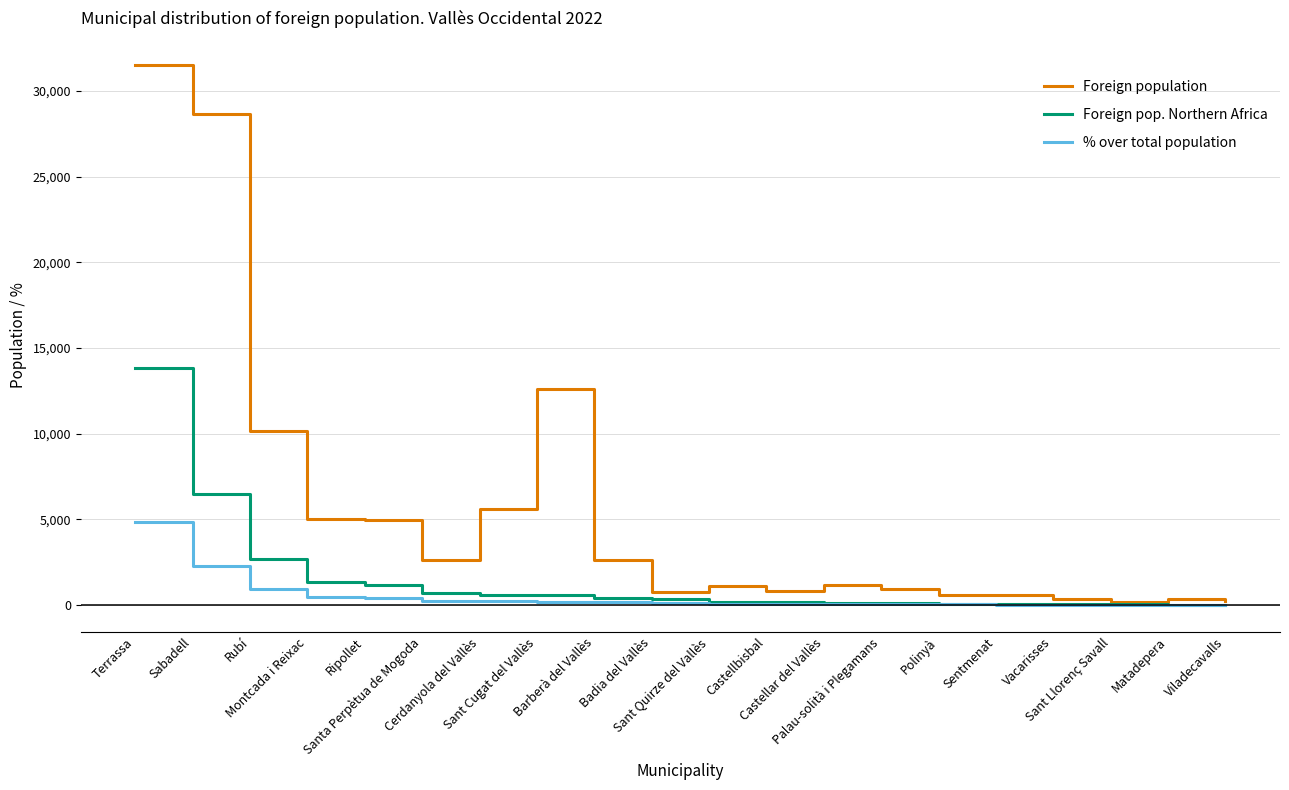

List the series in order of their peak value, highest first.

Foreign population, Foreign pop. Northern Africa, % over total population